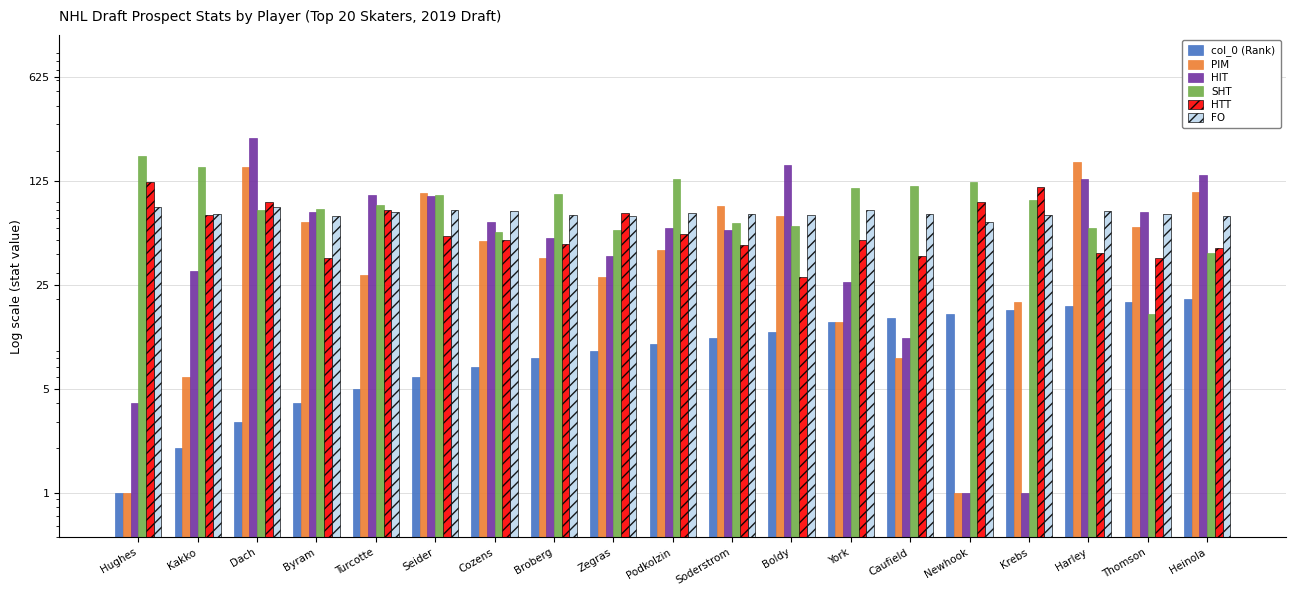

Reading left to right, transcribe all the data shown in this chart.

col_0 (Rank): Hughes=1	Kakko=2	Dach=3	Byram=4	Turcotte=5	Seider=6	Cozens=7	Broberg=8	Zegras=9	Podkolzin=10	Soderstrom=11	Boldy=12	York=14	Caufield=15	Newhook=16	Krebs=17	Harley=18	Thomson=19	Heinola=20
PIM: Hughes=1	Kakko=6	Dach=155	Byram=66	Turcotte=29	Seider=103	Cozens=49	Broberg=38	Zegras=28	Podkolzin=43	Soderstrom=85	Boldy=73	York=14	Caufield=8	Newhook=1	Krebs=19	Harley=167	Thomson=61	Heinola=105
HIT: Hughes=4	Kakko=31	Dach=242	Byram=77	Turcotte=100	Seider=99	Cozens=66	Broberg=52	Zegras=39	Podkolzin=60	Soderstrom=58	Boldy=159	York=26	Caufield=11	Newhook=1	Krebs=1	Harley=128	Thomson=77	Heinola=138
SHT: Hughes=185	Kakko=154	Dach=80	Byram=81	Turcotte=86	Seider=100	Cozens=57	Broberg=102	Zegras=58	Podkolzin=129	Soderstrom=65	Boldy=62	York=112	Caufield=116	Newhook=123	Krebs=93	Harley=60	Thomson=16	Heinola=41
HTT: Hughes=123	Kakko=74	Dach=90	Byram=38	Turcotte=80	Seider=53	Cozens=50	Broberg=47	Zegras=76	Podkolzin=55	Soderstrom=46	Boldy=28	York=50	Caufield=39	Newhook=90	Krebs=114	Harley=41	Thomson=38	Heinola=44
FO: Hughes=84	Kakko=75	Dach=84	Byram=73	Turcotte=77	Seider=80	Cozens=78	Broberg=74	Zegras=72	Podkolzin=76	Soderstrom=75	Boldy=74	York=80	Caufield=75	Newhook=66	Krebs=74	Harley=79	Thomson=75	Heinola=72